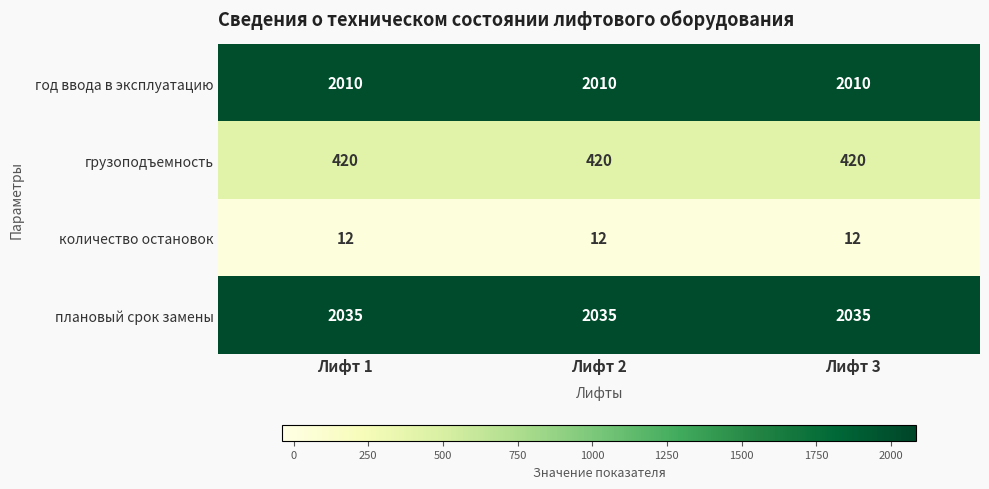

At how many categories does at least one series exceed 1998?

3